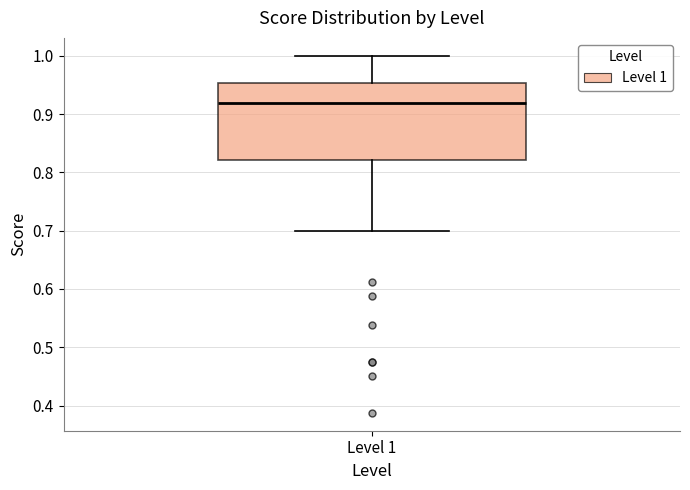

Read this box plot against the y-axis: the position of the median line, the range covered by the box, and the ends of both whiskers. The values are not printed on the chart, so give them approximately, as read against the axis.

median 0.92, box 0.82 to 0.95, whiskers 0.70 to 1.00